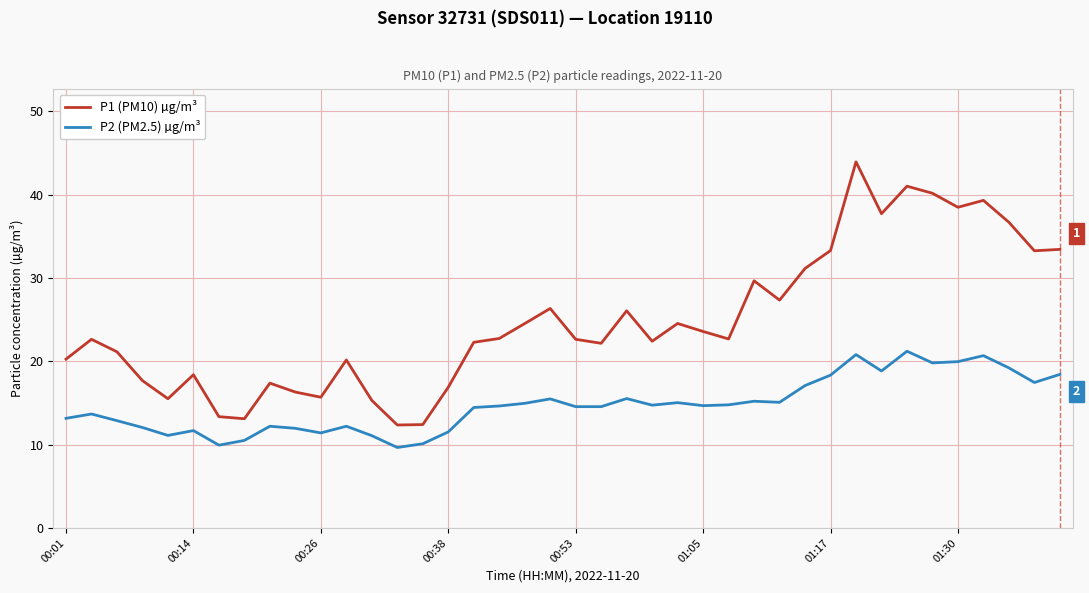

What is the highest value of the P1 (PM10) µg/m³ series?

43.9